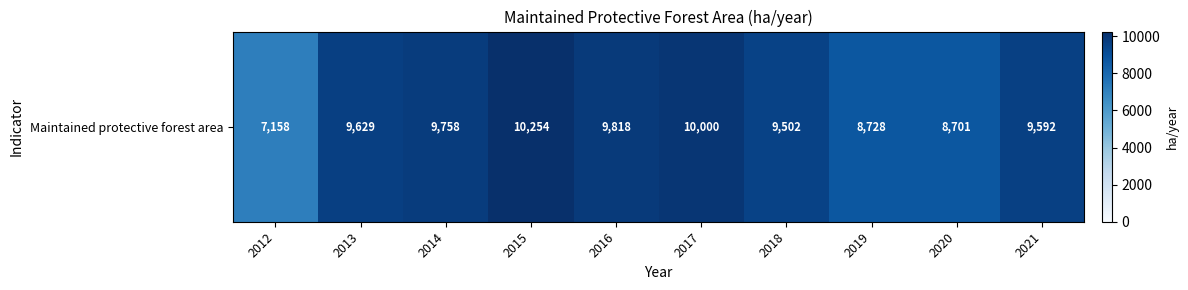

Is it true that the value at 2013 is 16269.7?

False